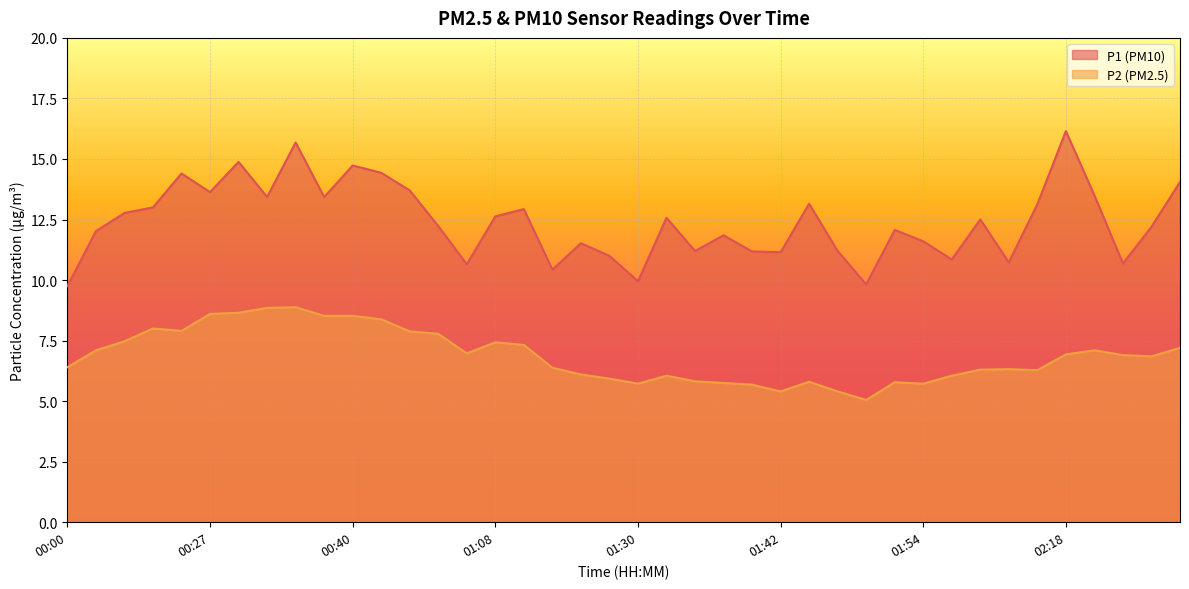

At how many categories does at least one series exceed 12?

24